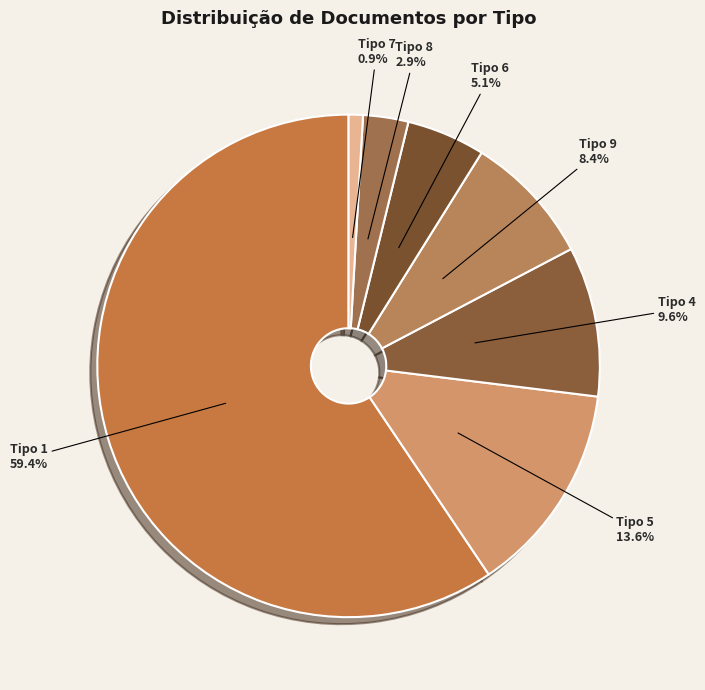

How many slices are in this pie chart?

7